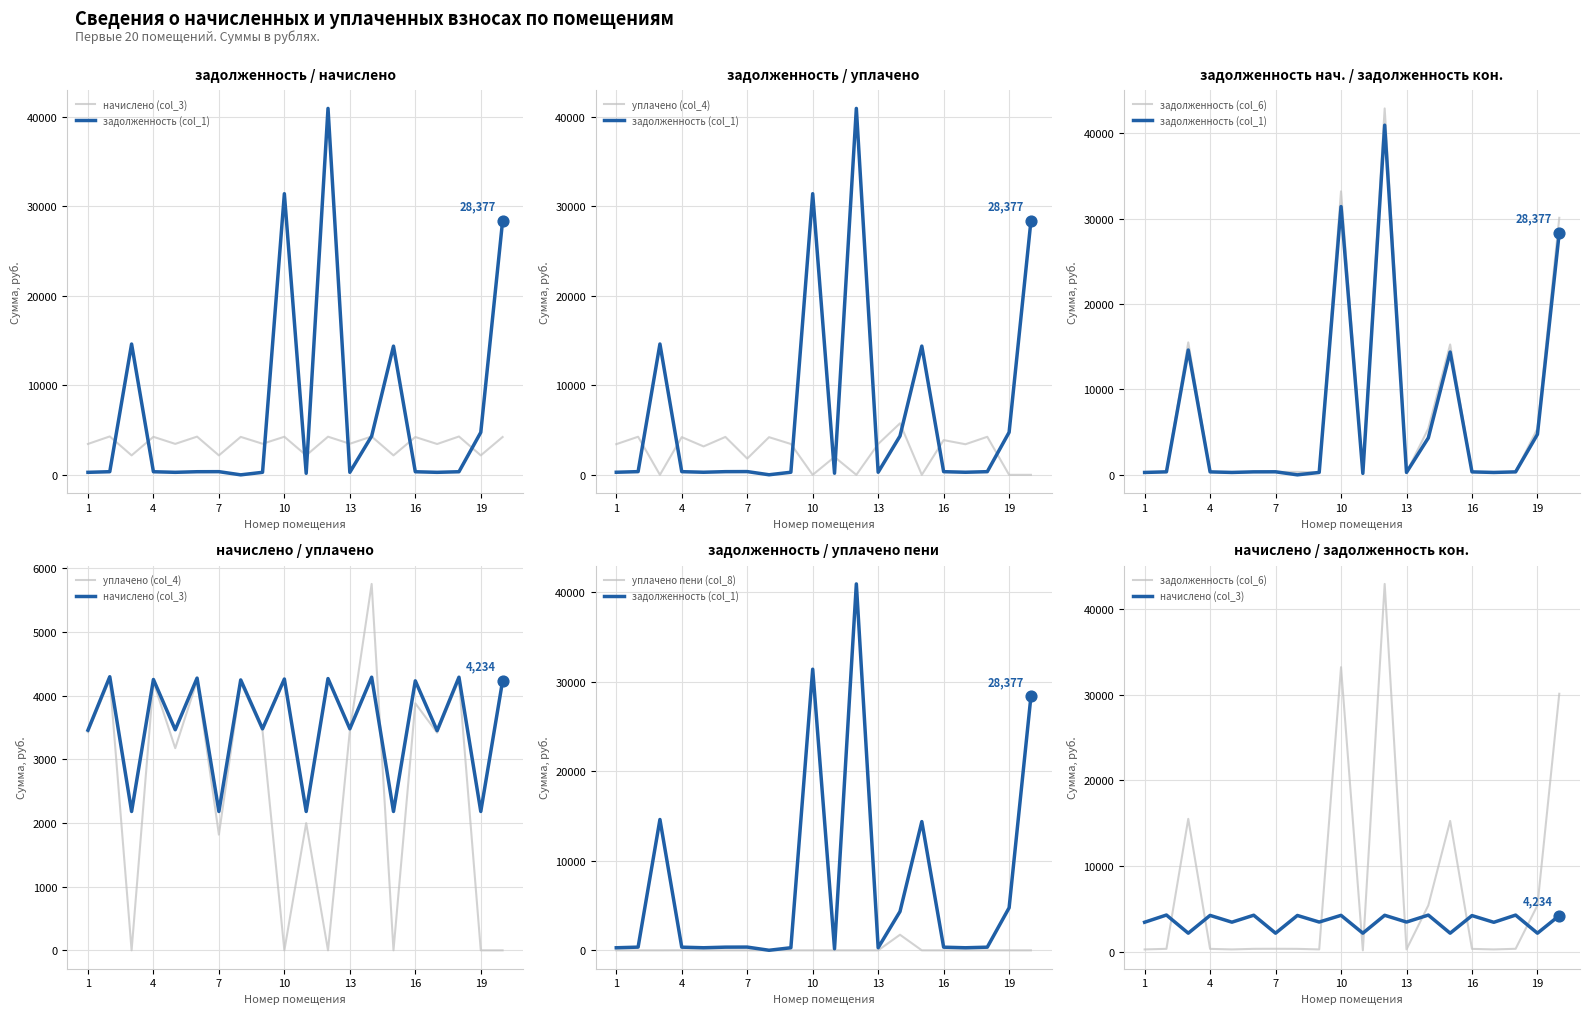

At how many categories does at least one series exceed 20307?

3